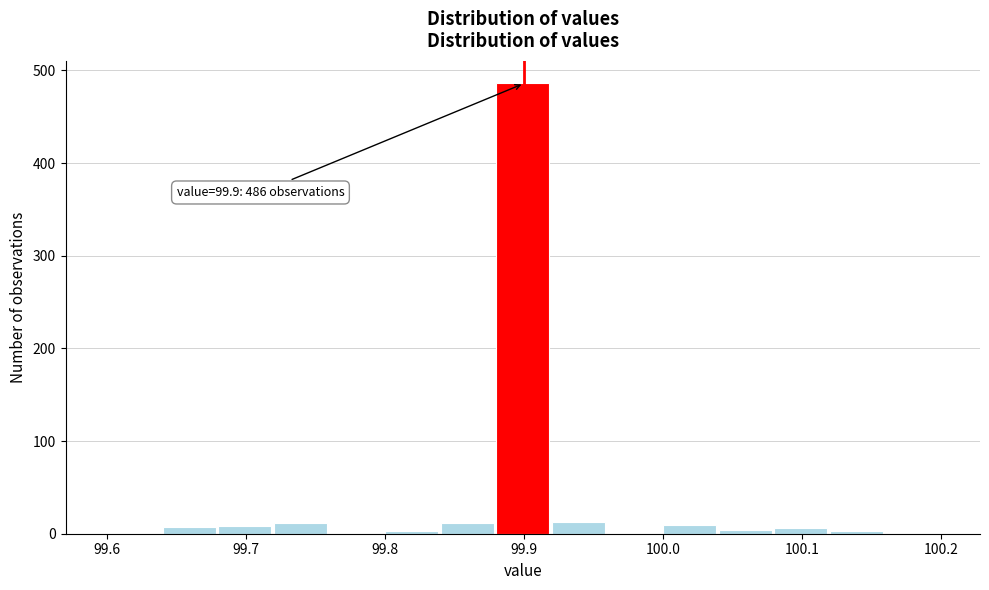

Over which range of the x-axis is the bar tallest?

99.88 to 99.92